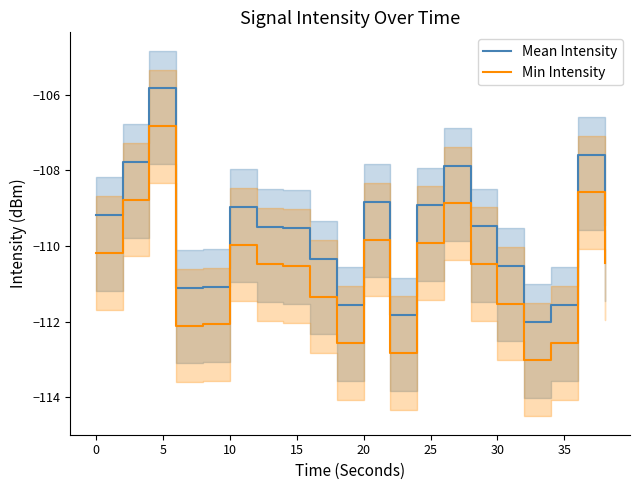

True or false: Min Intensity and Mean Intensity cross at least once.

False